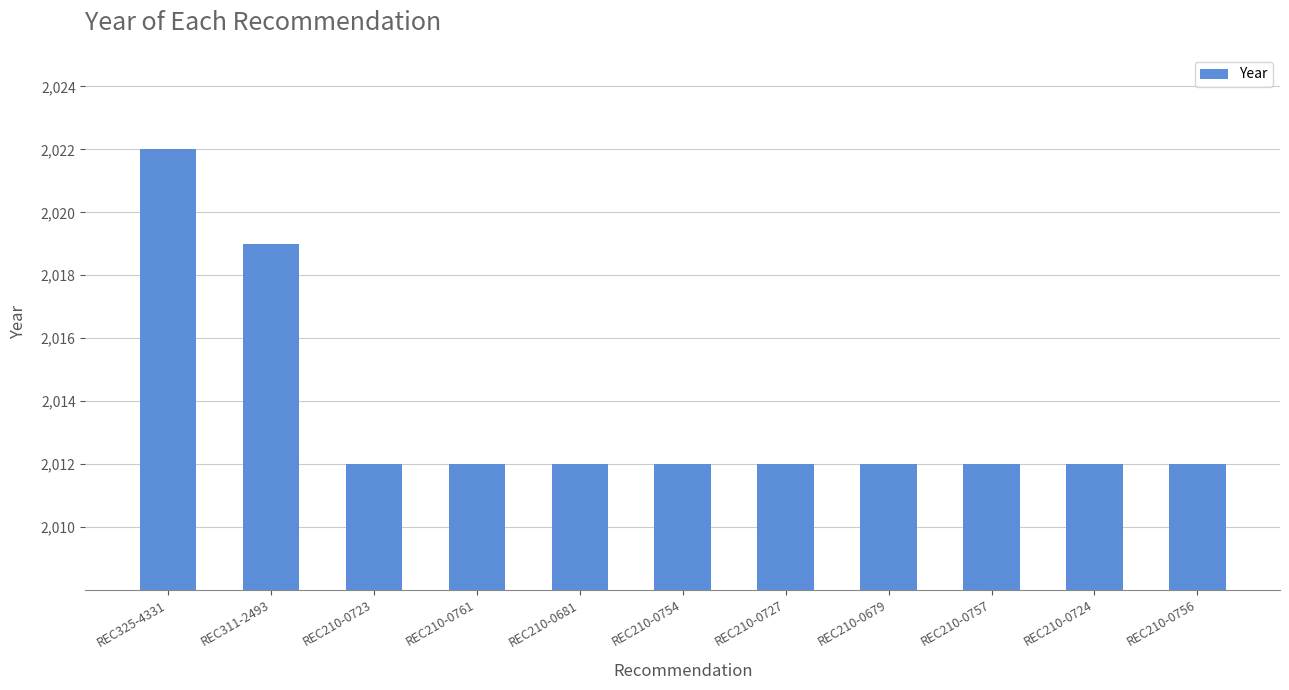

What position from the left is REC311-2493?

2